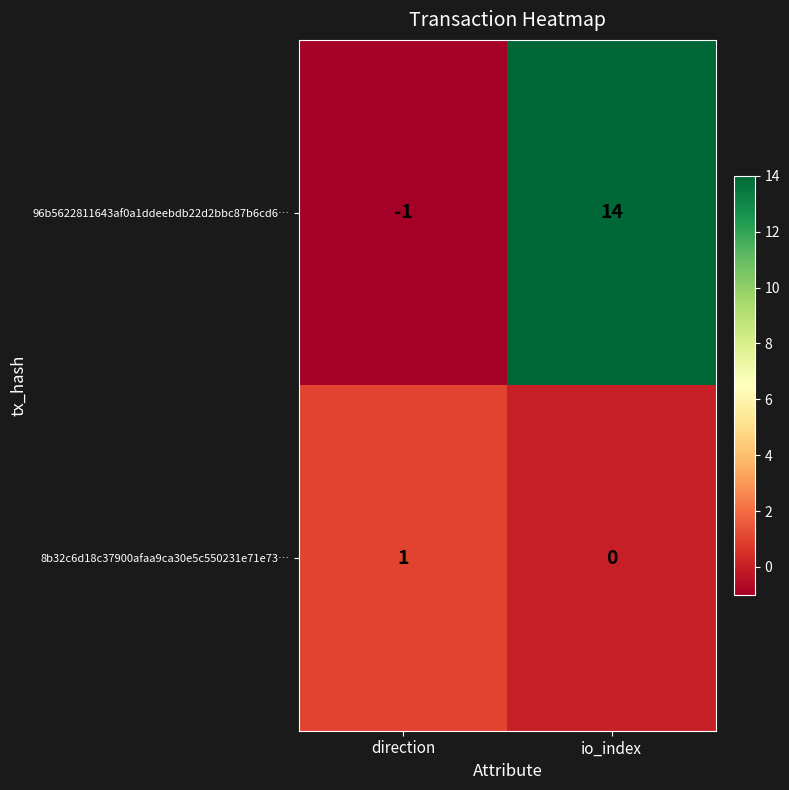

Which series changed the most between direction and io_index?

96b5622811643af0a1ddeebdb22d2bbc87b6cd6…